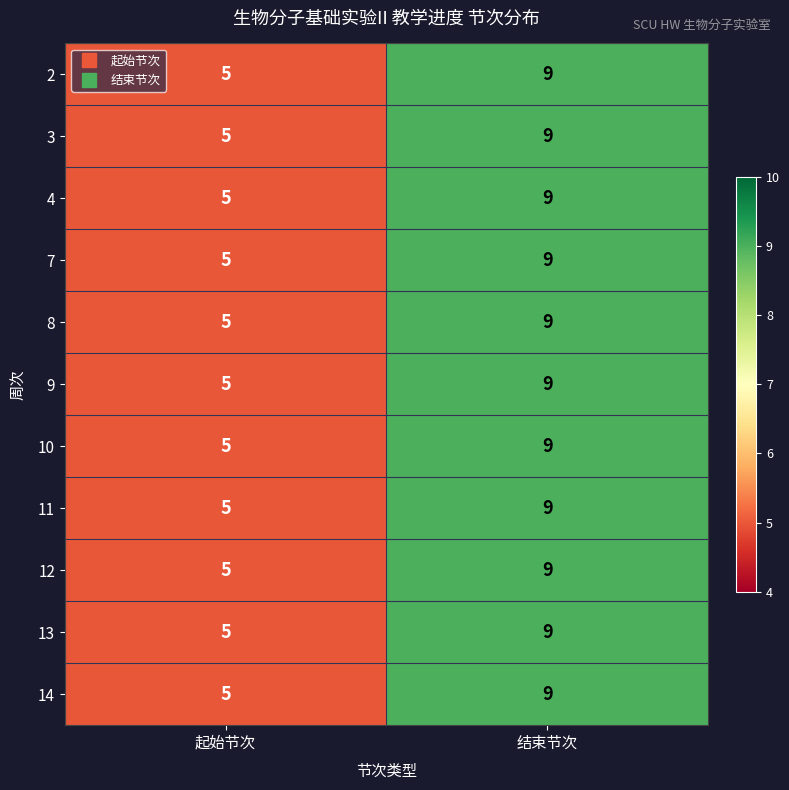

How many categories are shown in the chart?

2